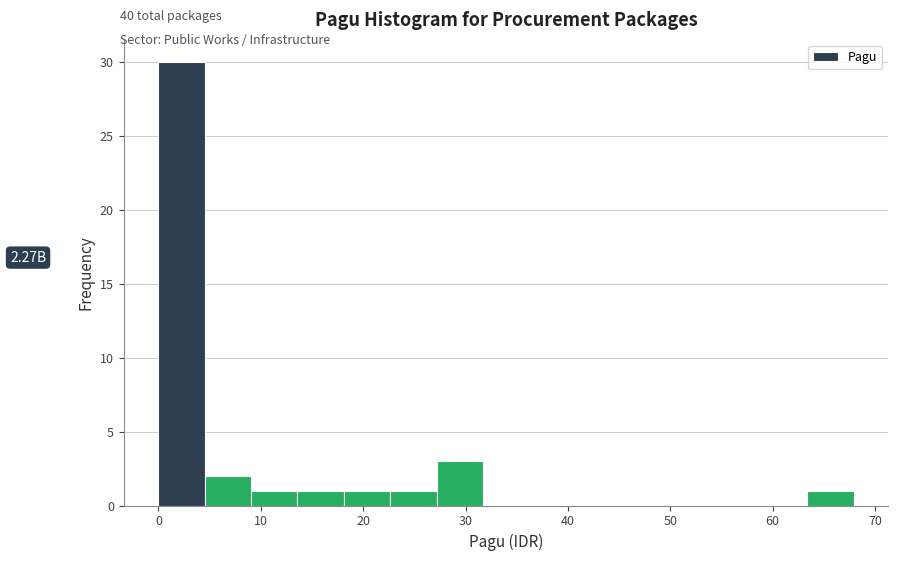

Which range on the x-axis has the tallest bar?

0 to 5